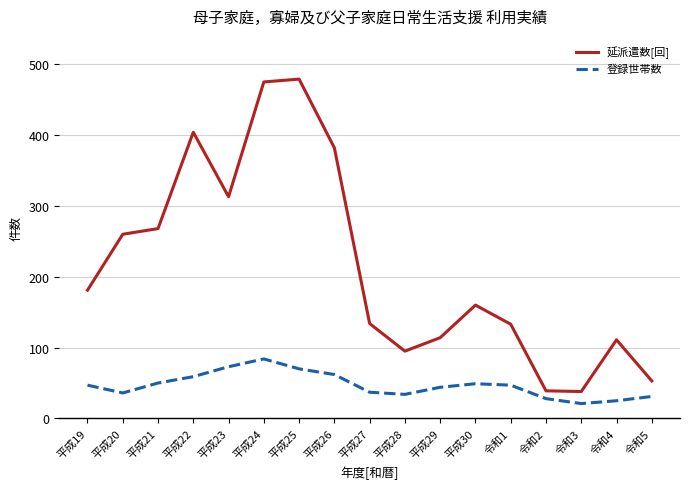

Rank the series by their average value, from highest to lowest.

延派遣数[回], 登録世帯数